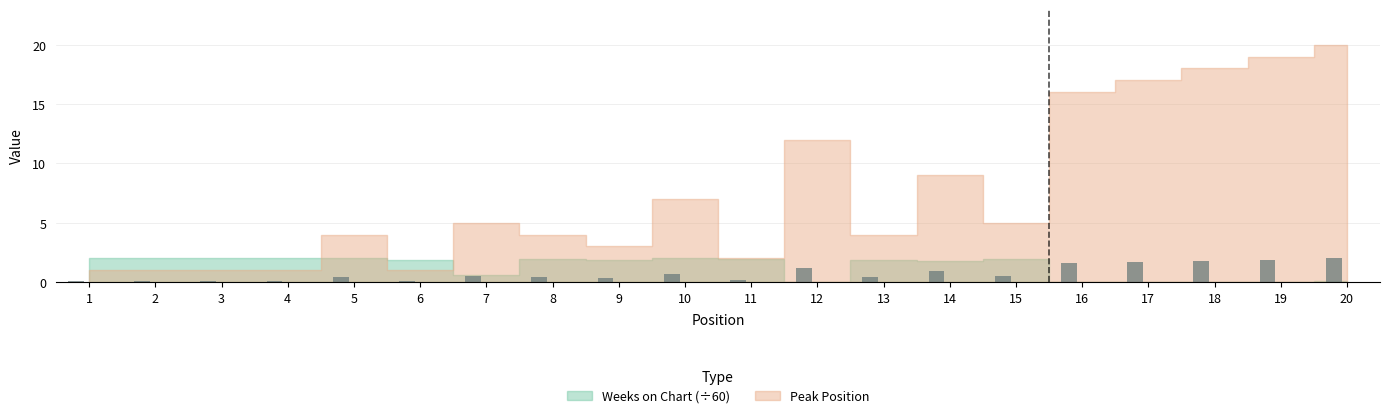

What is the value of the Peak Position bar at the 2nd from the left?

1.0